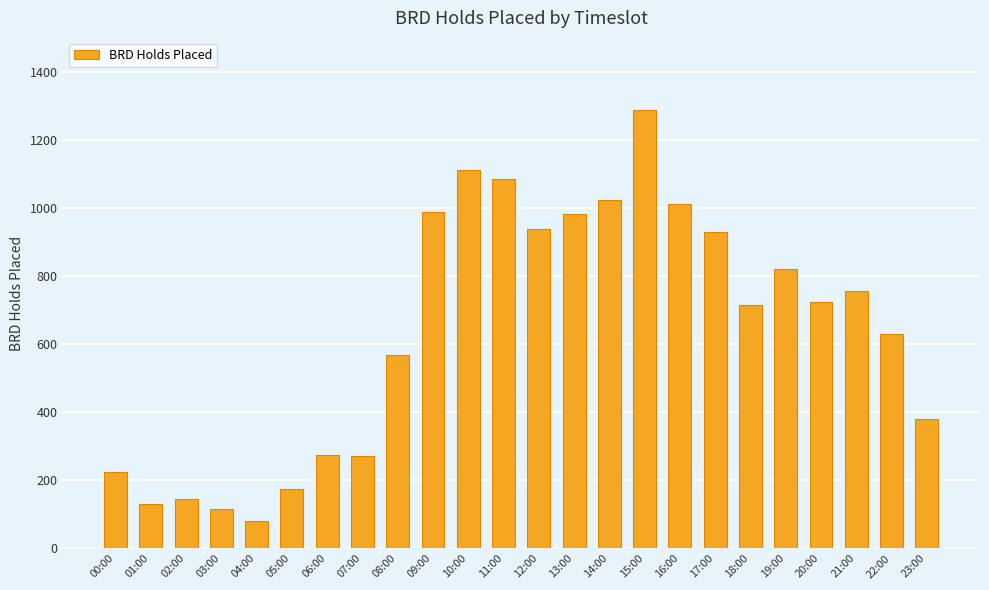

What is the smallest value displayed?

80